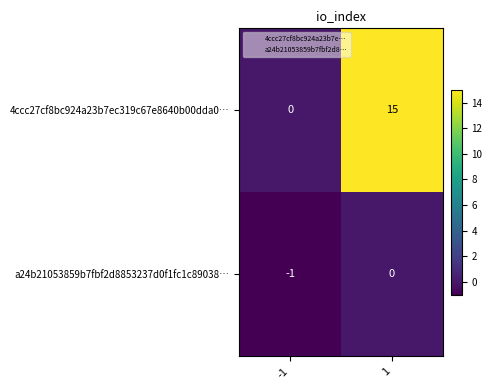

At which category is the sum across all series the highest?

1